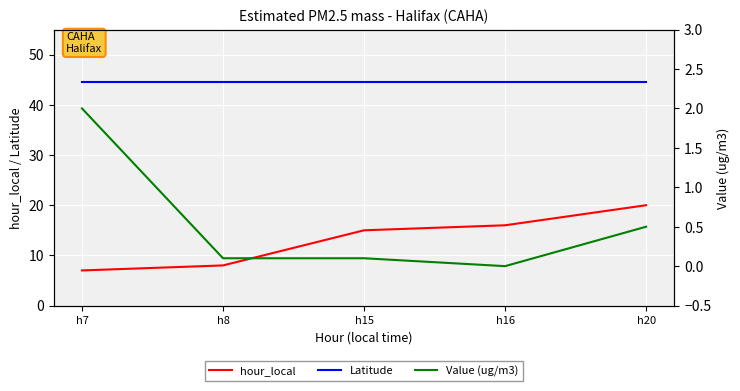

Where does the hour_local series first go above 15?

h16